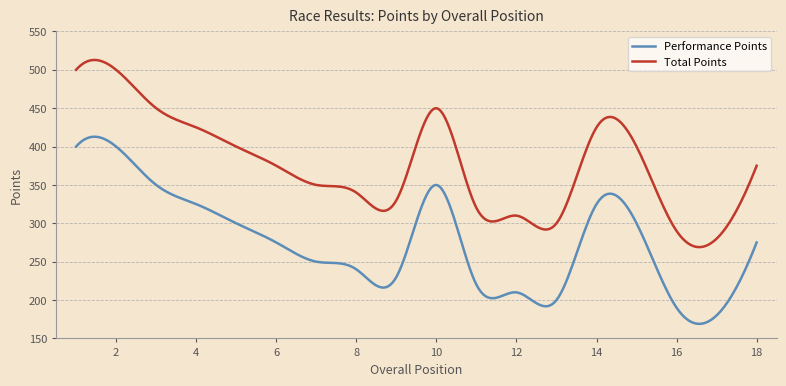

Rank the series by their average value, from highest to lowest.

Total Points, Performance Points